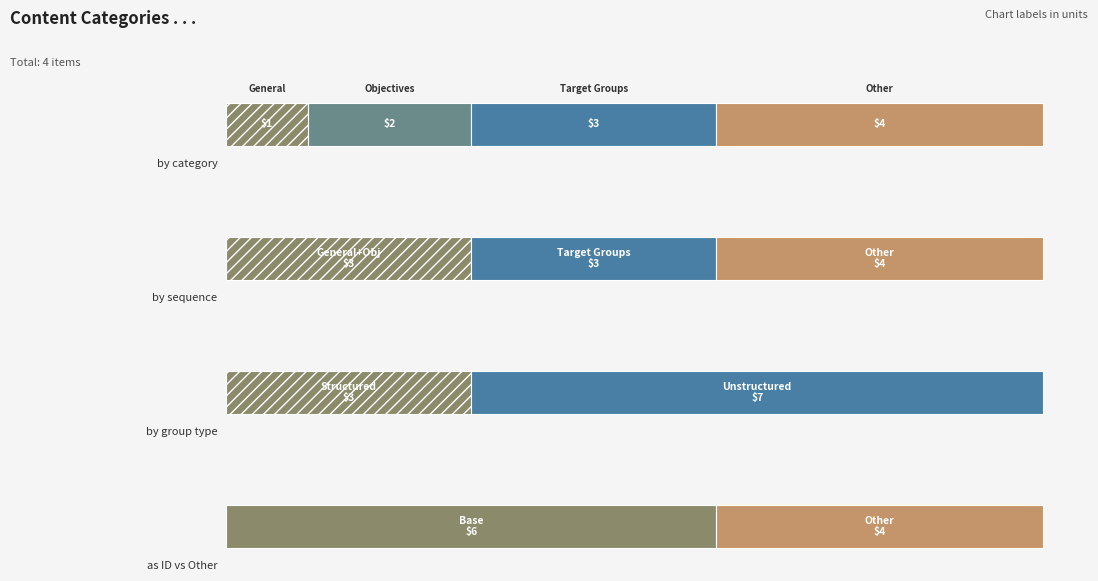

Are the bars grouped side by side (vs. stacked)?

No